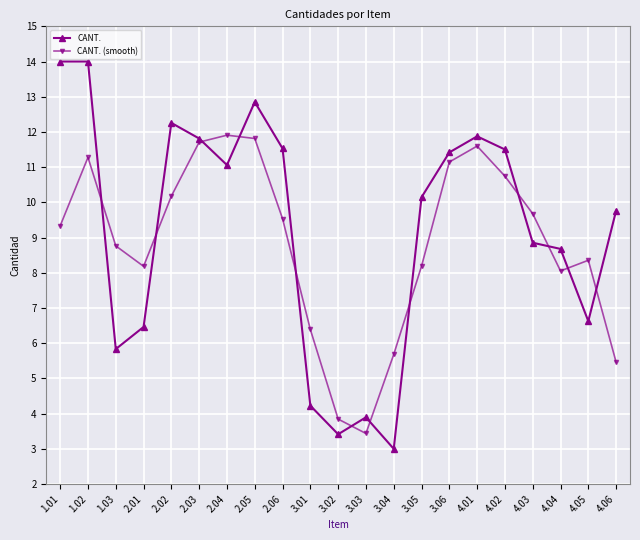

What is the approximate value of CANT. at 3.03?

3.9